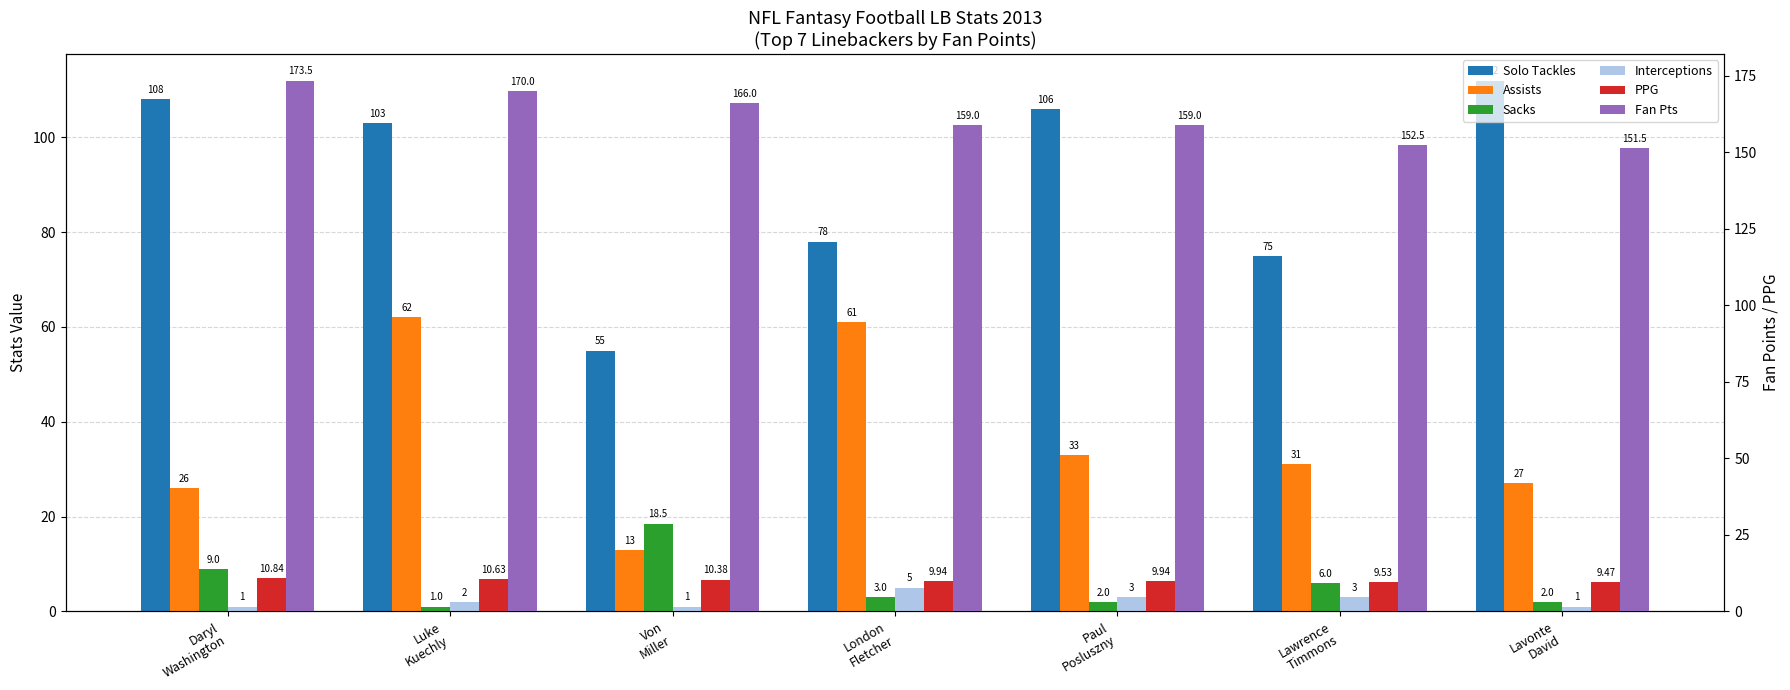

What value does the Solo Tackles series have at Lawrence
Timmons?

75.0